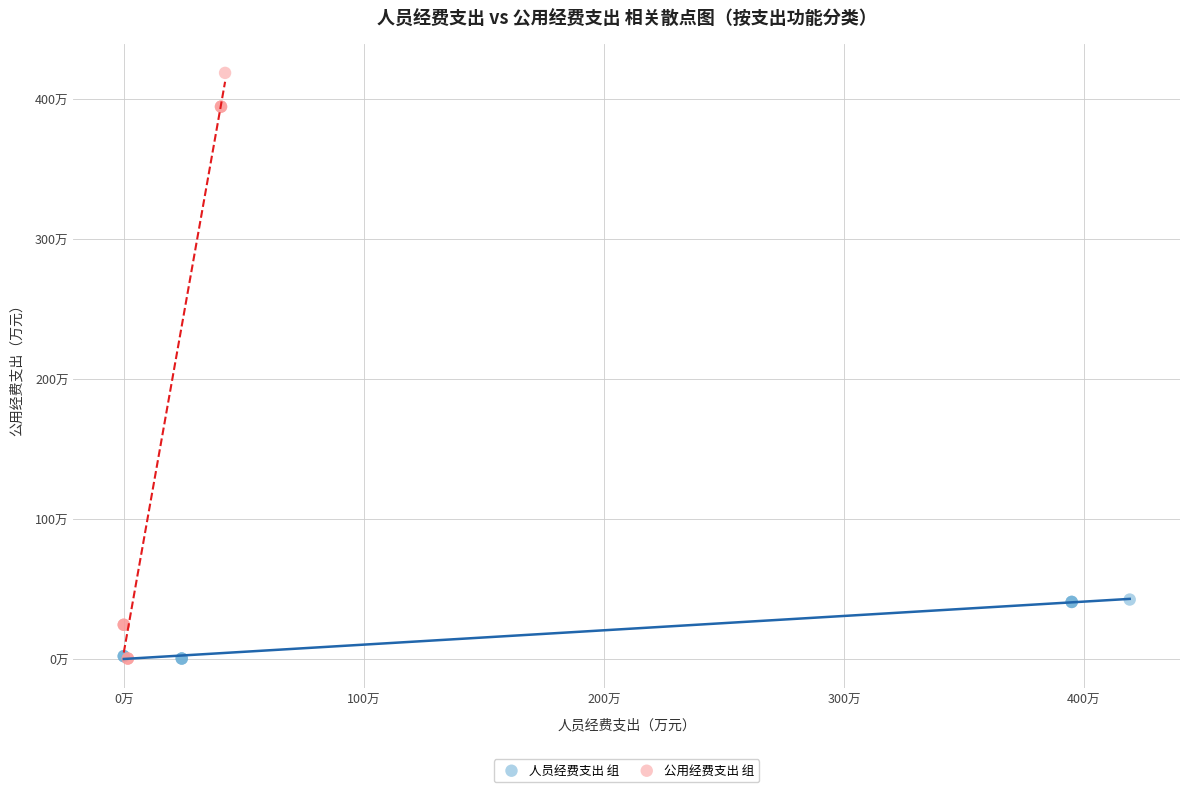

Which series reaches the maximum Y coordinate?

公用经费支出 组